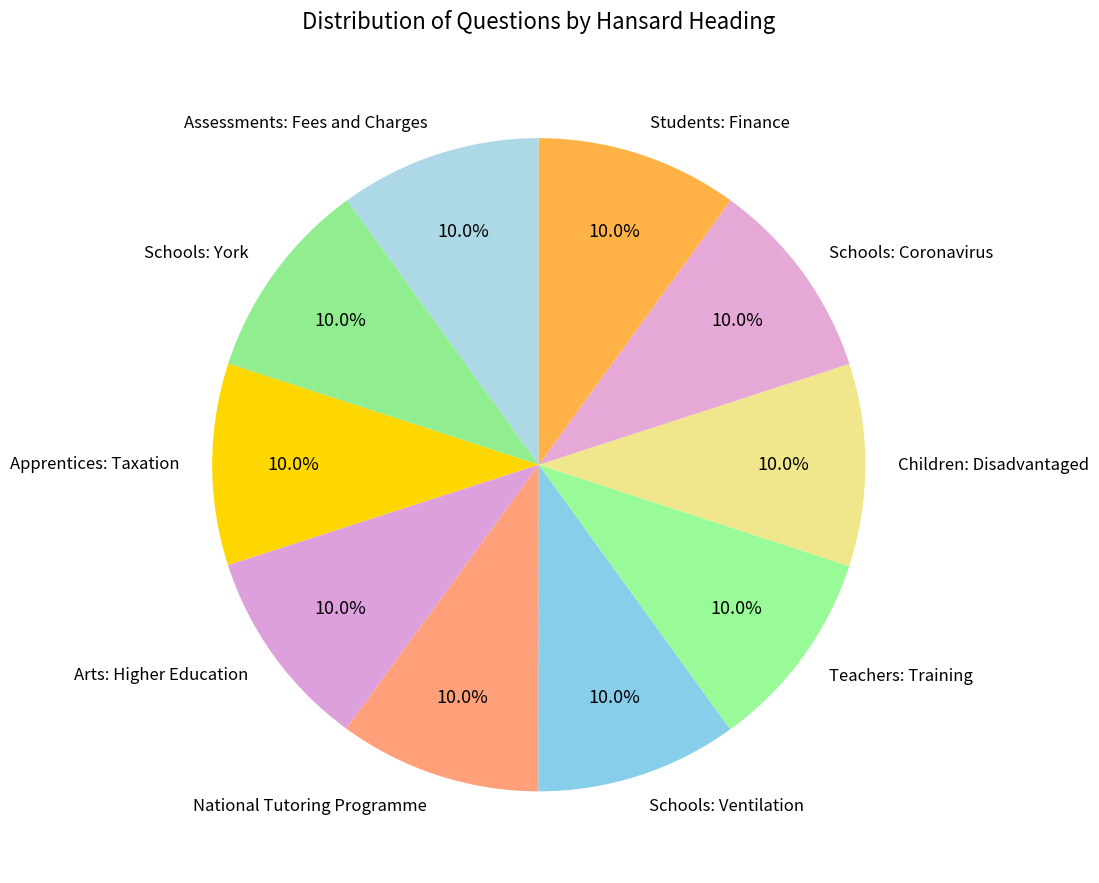

Do Students: Finance and Schools: York together represent more than half of the pie?

No